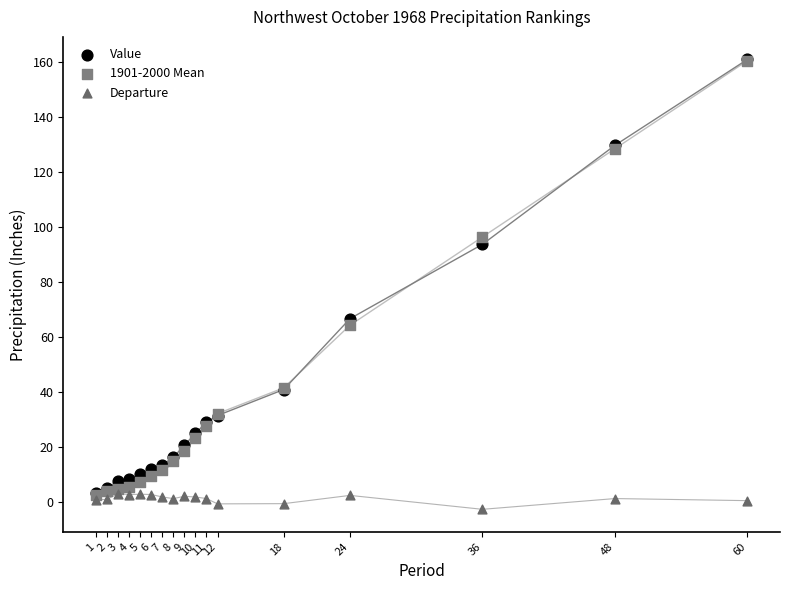

Which series has the widest spread of Y values?

1901-2000 Mean